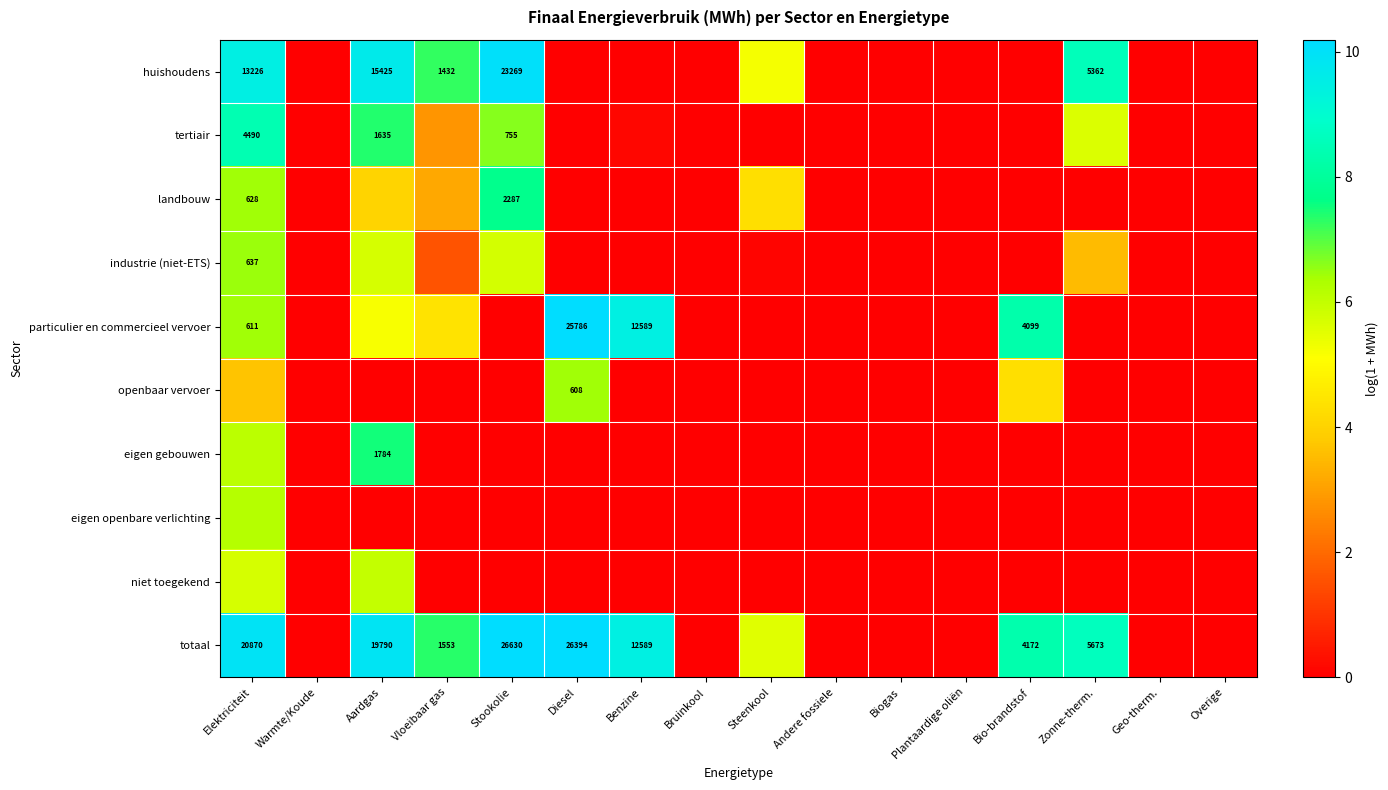

Which series has the widest spread of values?

totaal